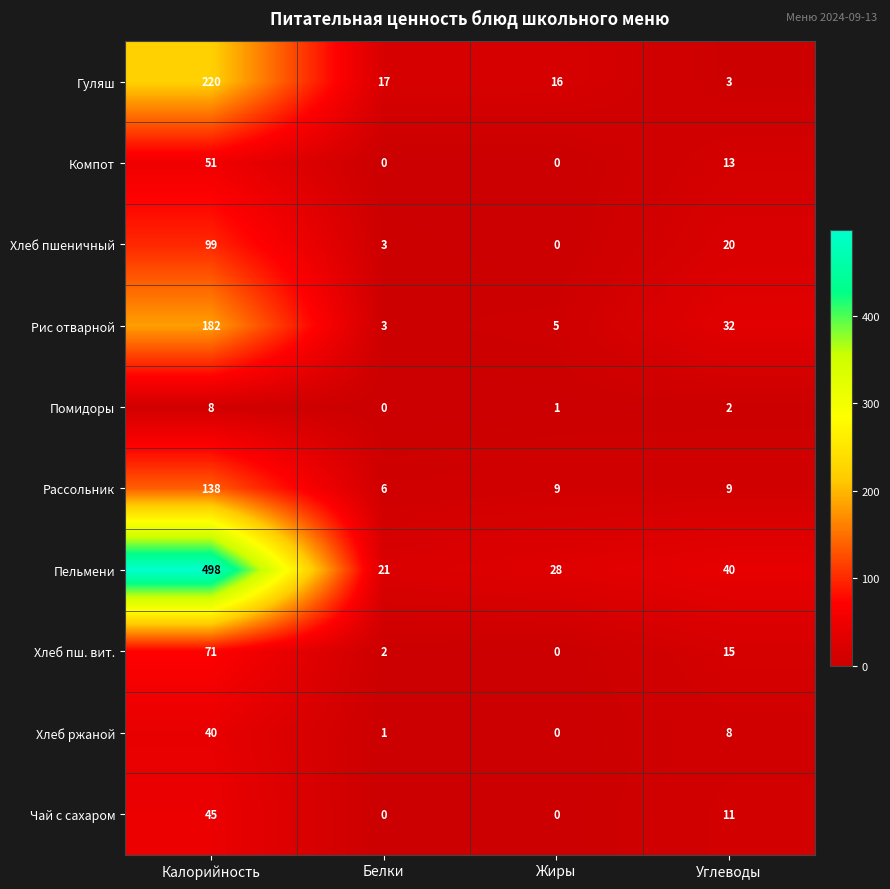

What is the sum of all Гуляш values?

256